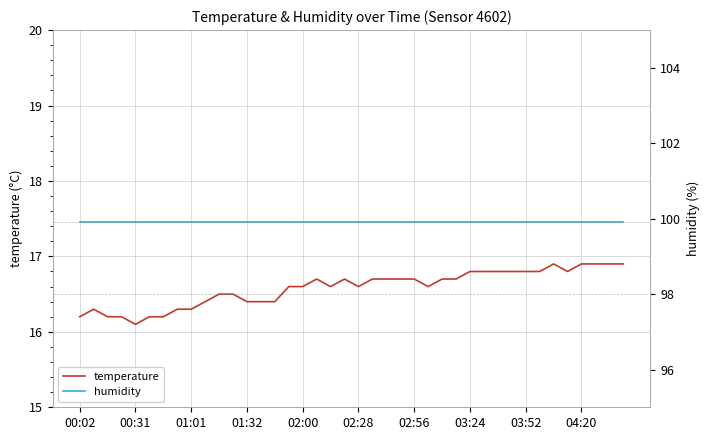

True or false: humidity and temperature intersect in this chart.

False